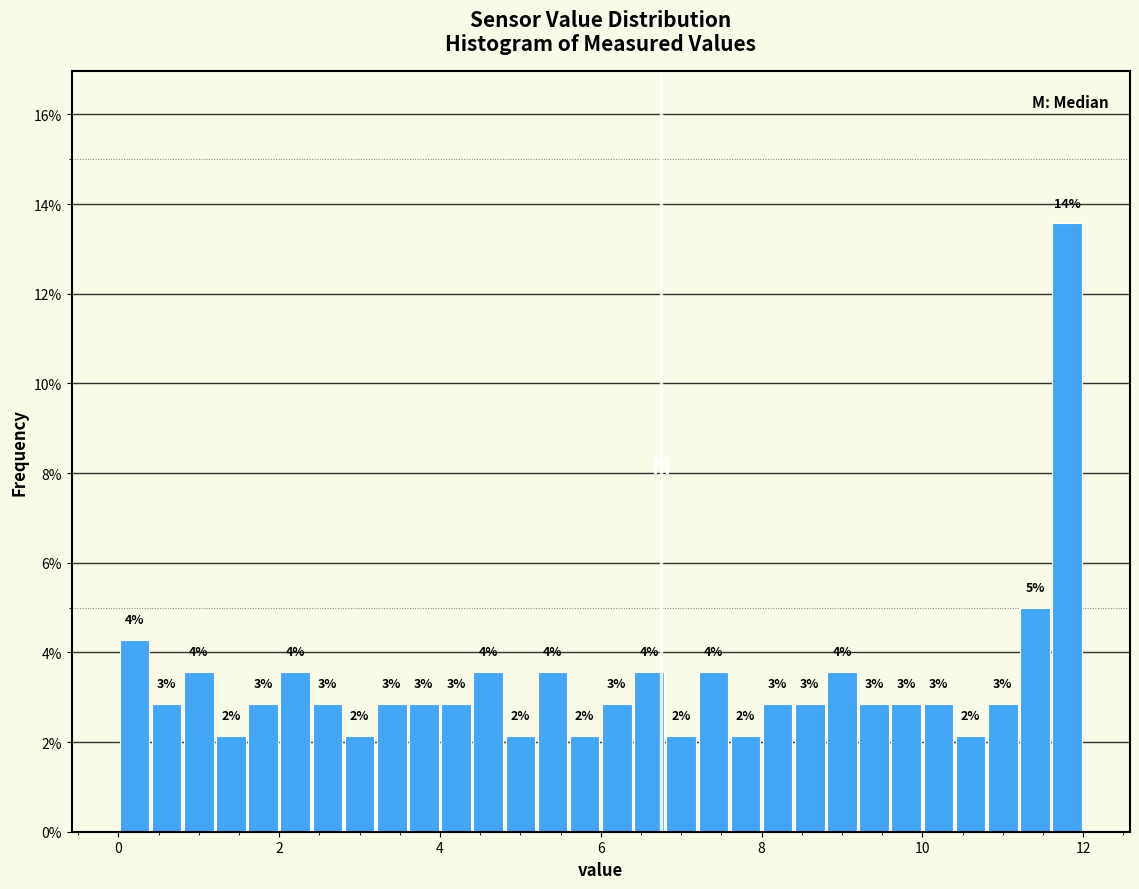

Read against the x-axis, roughly where is the centre of the tallest bar?

11.8